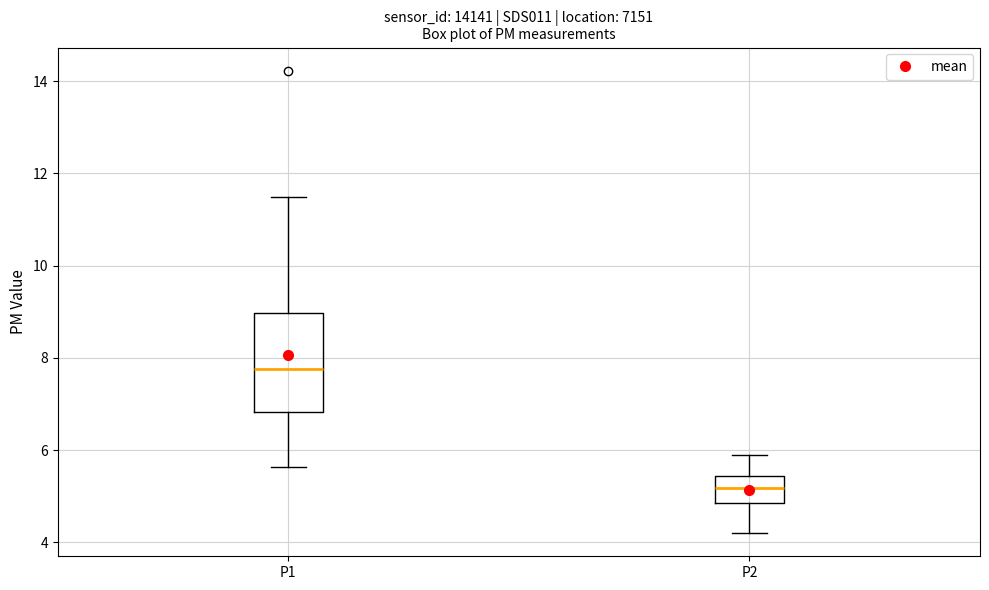

Which box is the tallest, from its lower edge to its upper edge?

P1